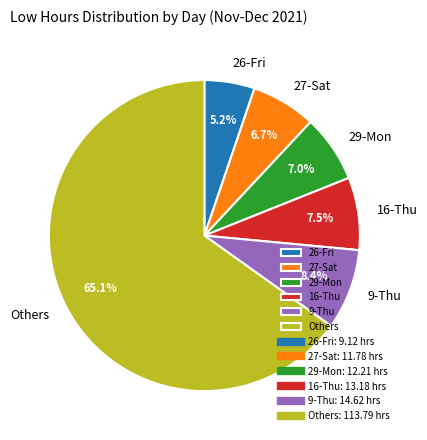

Is it true that 26-Fri is 5% of the pie?

True